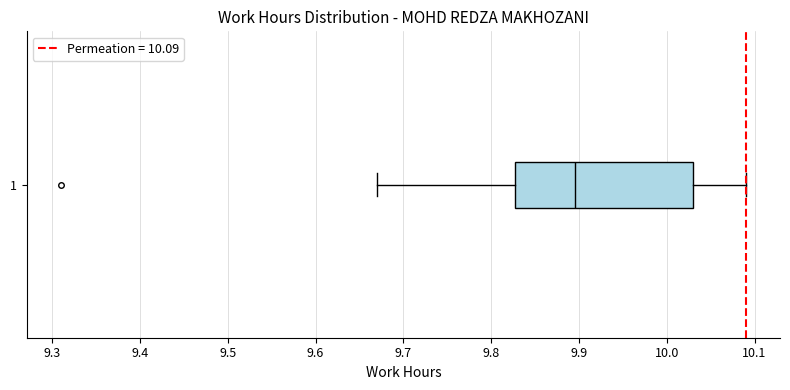

Read this box plot against the x-axis: the position of the median line, the range covered by the box, and the ends of both whiskers. The values are not printed on the chart, so give them approximately, as read against the axis.

median 9.90, box 9.83 to 10.03, whiskers 9.67 to 10.09